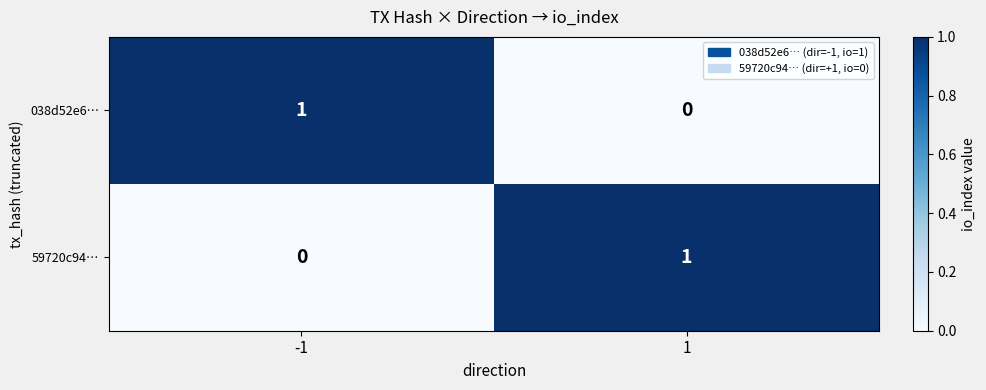

Rank the series at 1 from highest to lowest value.

59720c94…, 038d52e6…